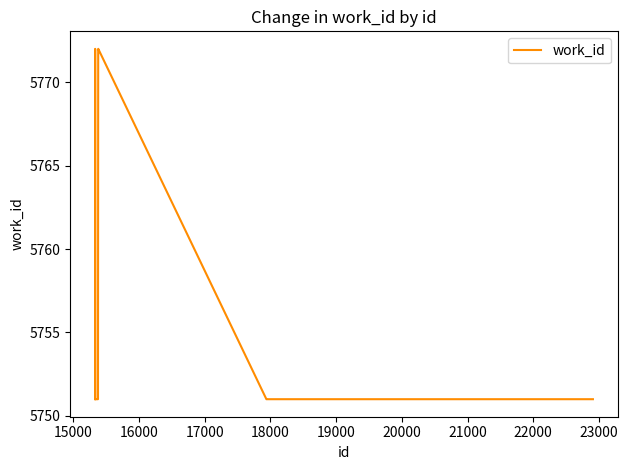

What is the smallest value displayed?

5751